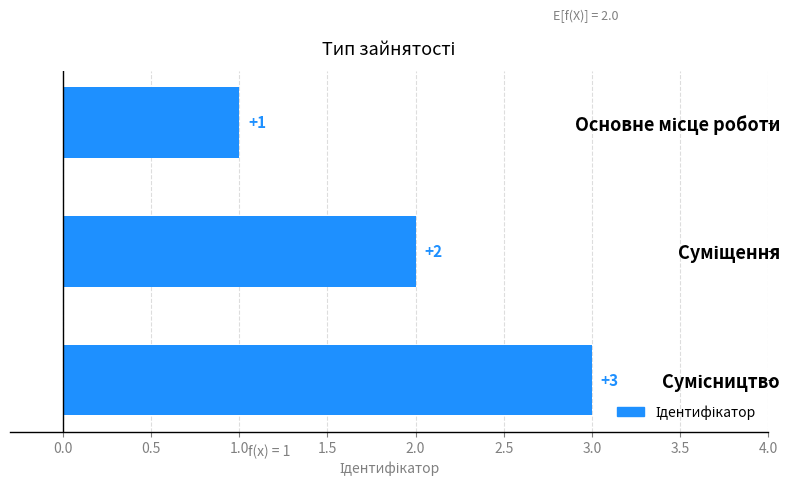

What is the value of the 1st bar from the top?

1